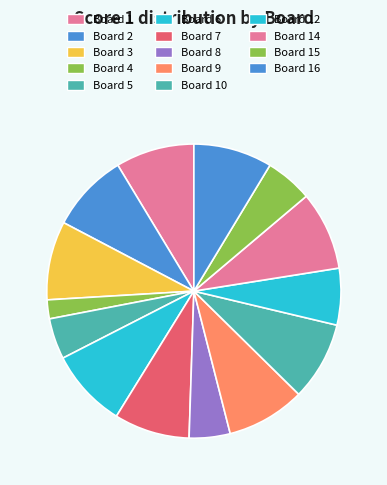

To the nearest percent, what is the difference between the Board 15 and Board 10 slice percentages?

3%